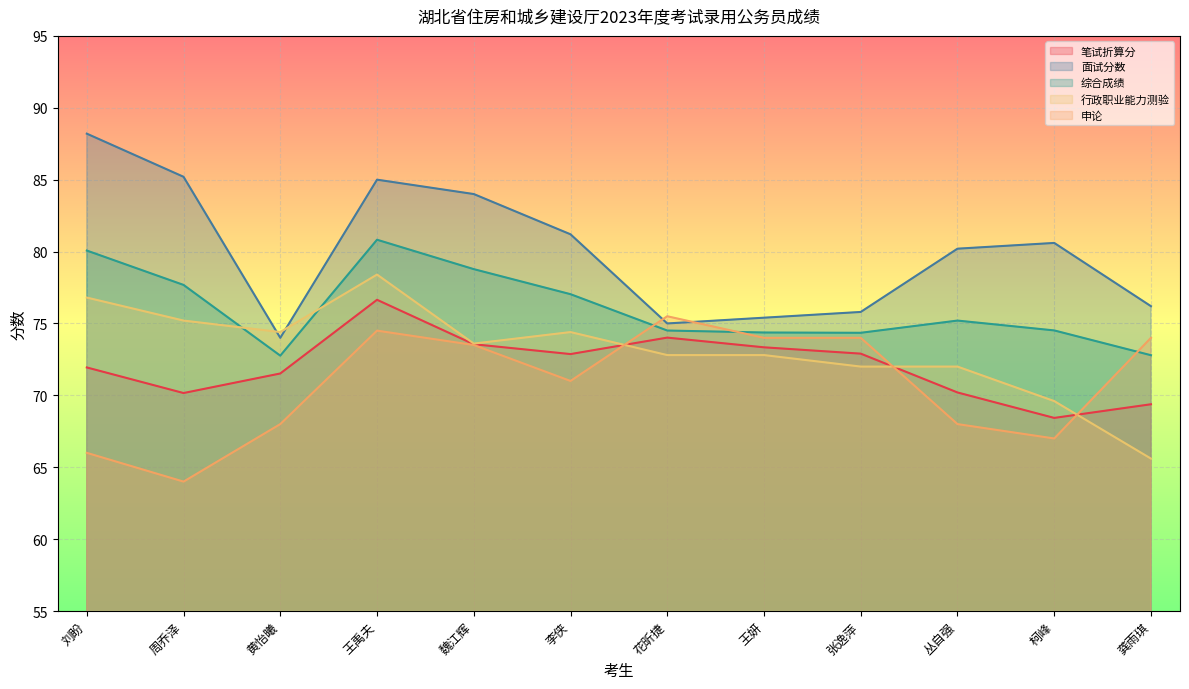

Is it true that 面试分数 equals 46.6 at 王禹夫?

False